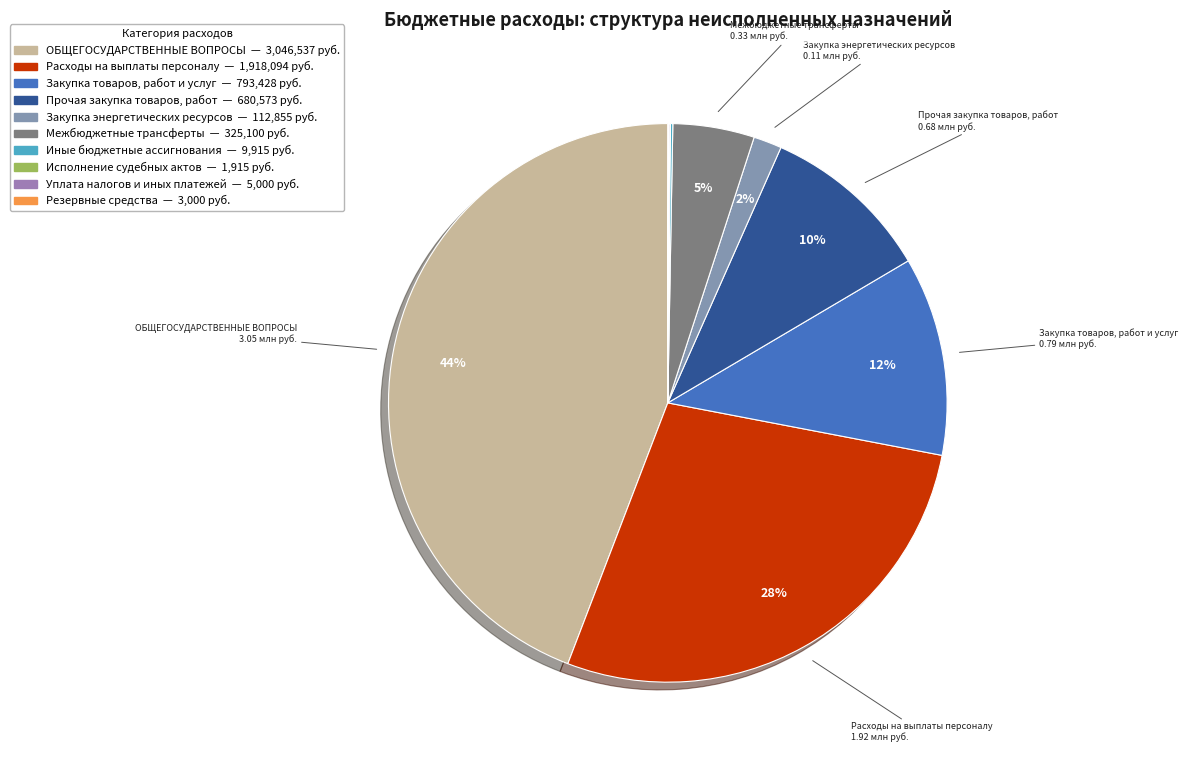

What is the smallest slice in the pie chart?

Исполнение судебных актов